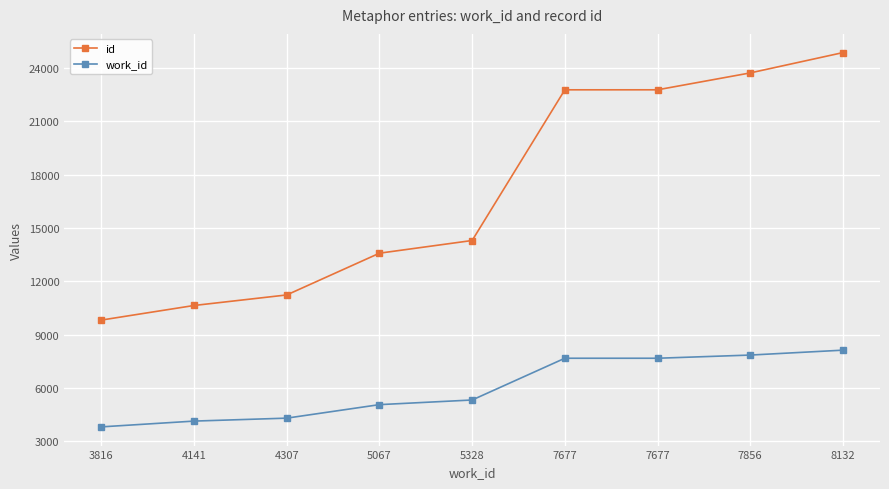

Does the chart have visible grid lines?

Yes